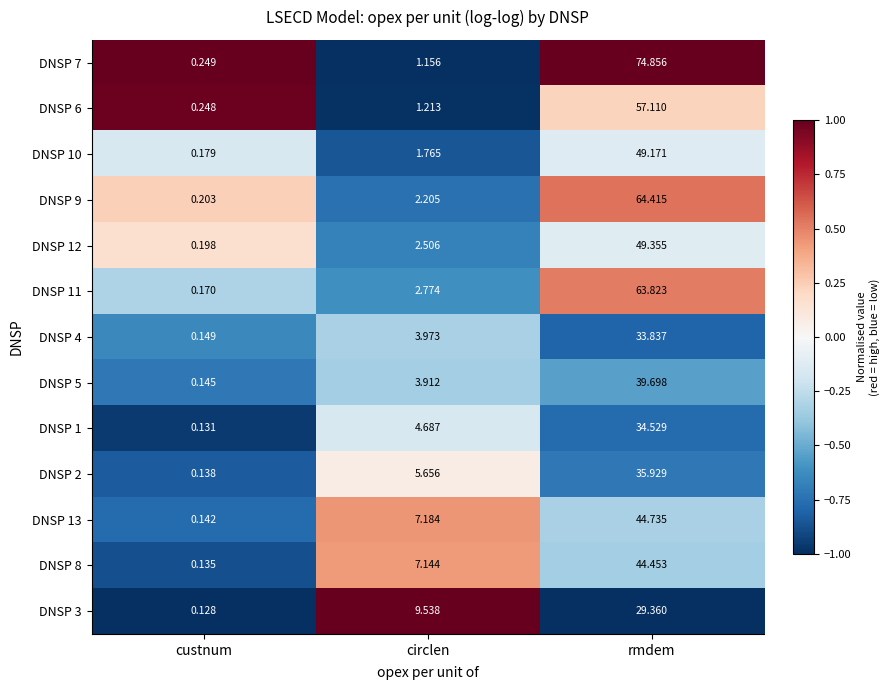

Which category has the highest value in the DNSP 13 series?

rmdem